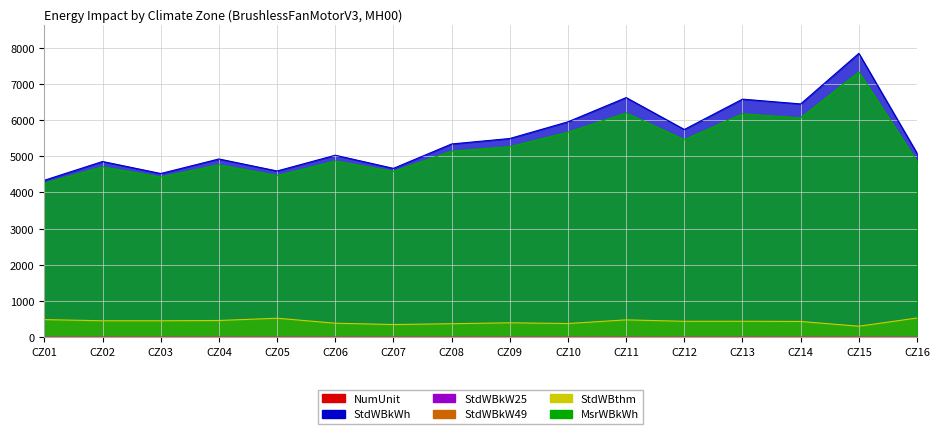

Which category has the lowest value across all series?

CZ01